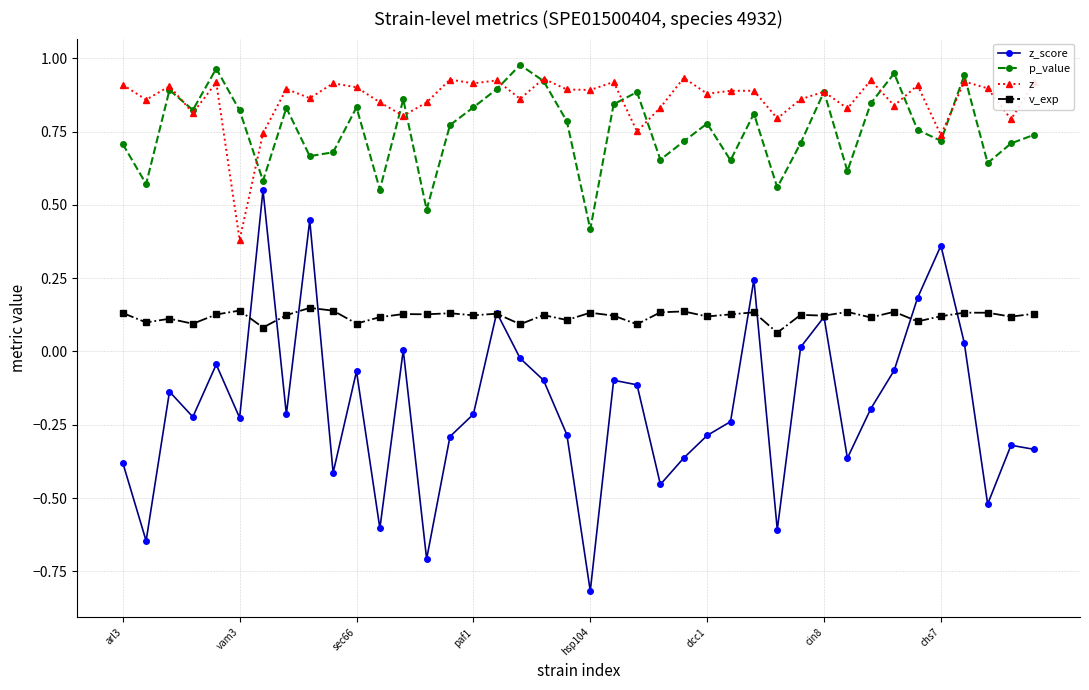

True or false: z_score has more than 0 points higher than both neighbors.

True